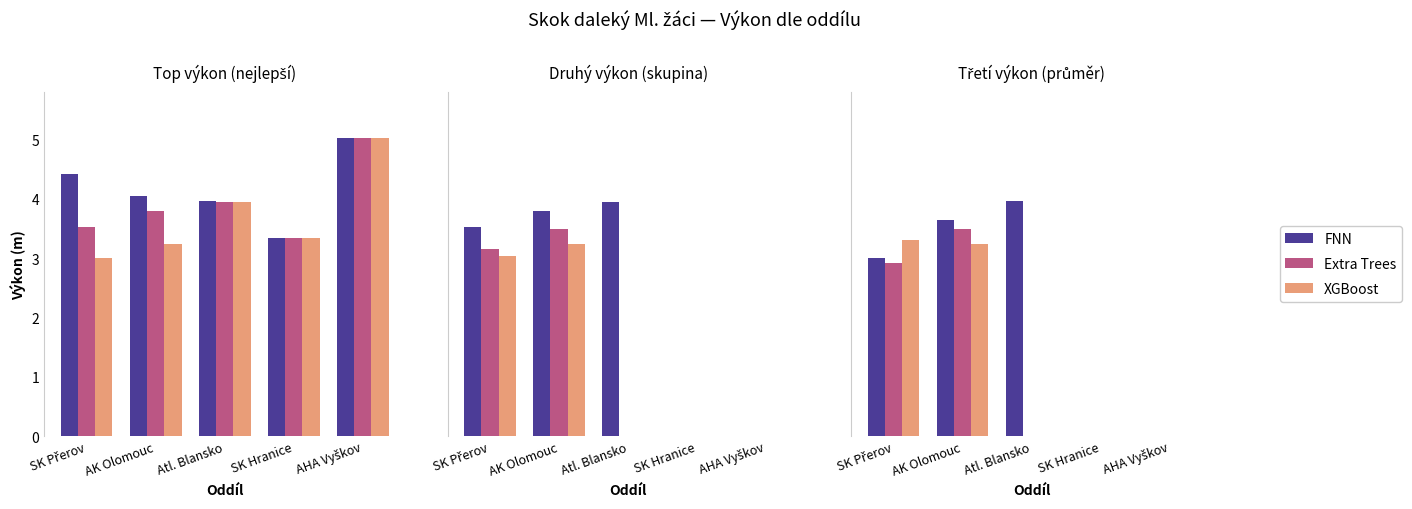

The FNN series shows -1.8 at AHA Vyškov. True or false?

False